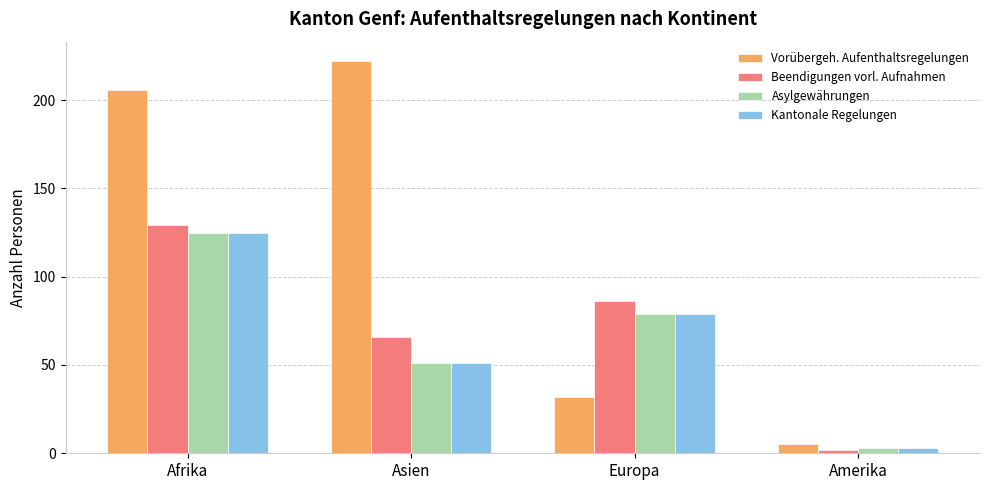

Which category has the highest value in the Kantonale Regelungen series?

Afrika